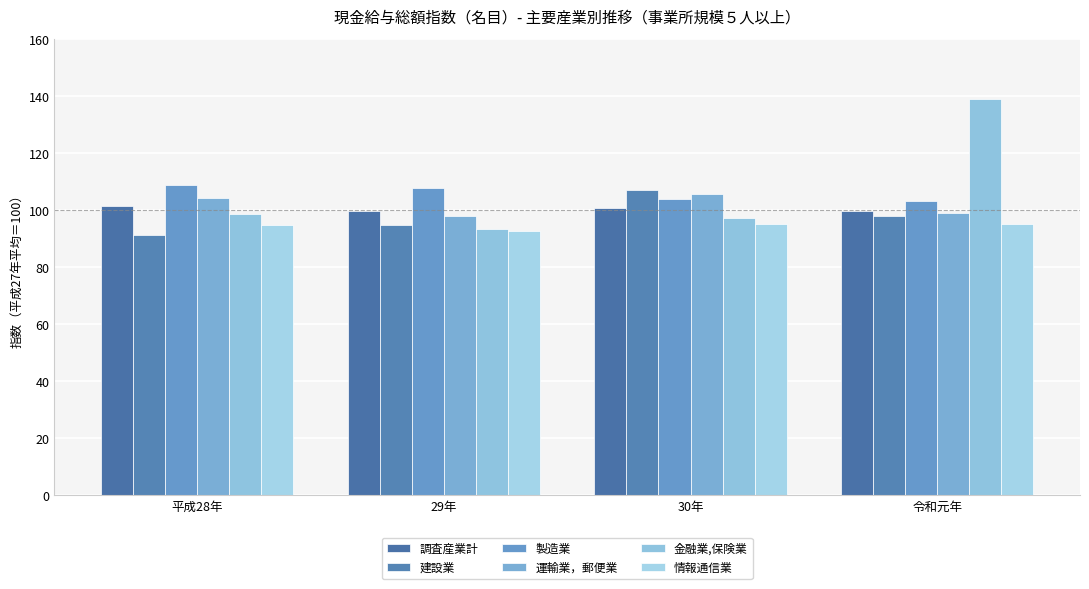

What is the average value of the 金融業,保険業 series?

107.1